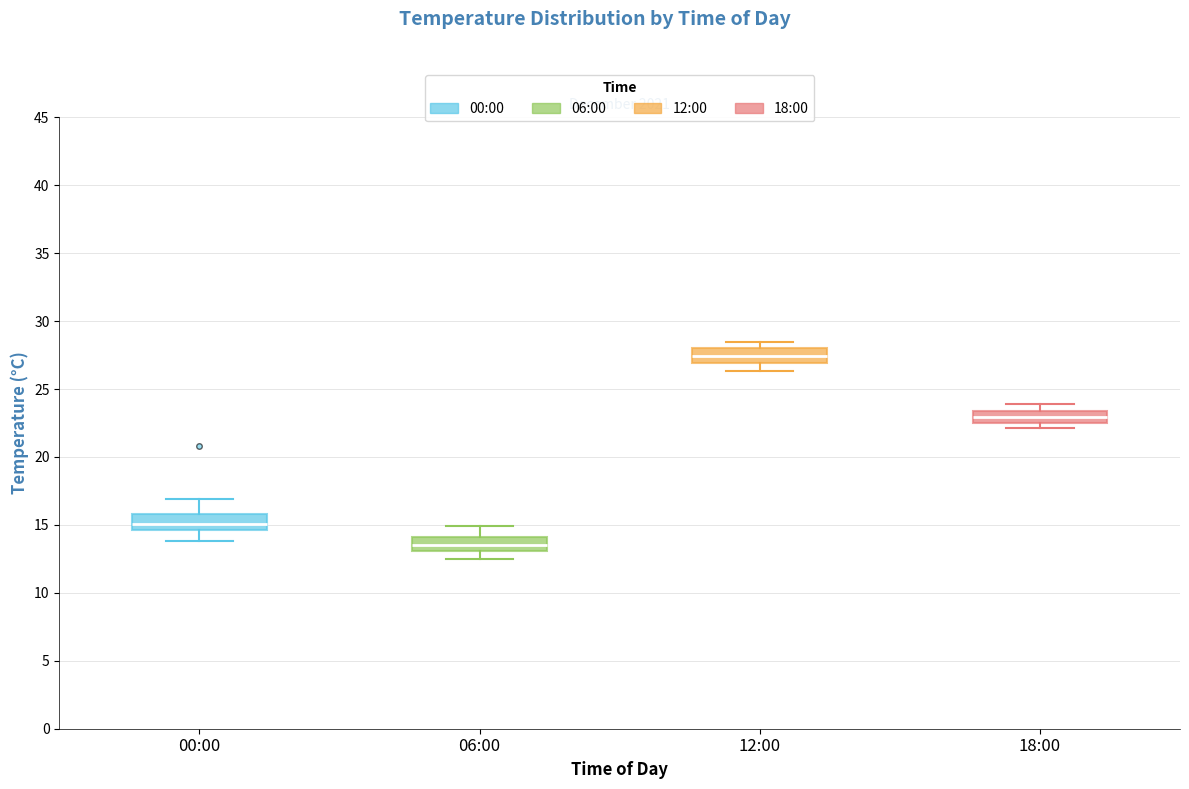

Reading left to right, read every box against the y-axis: the position of its median line, the range the box covers, and the ends of its whiskers. The values are not printed on the chart, so give them approximately, as read against the axis.

00:00: median 15.0, box 14.5 to 16.0, whiskers 14.0 to 17.0
06:00: median 13.5, box 13.0 to 14.0, whiskers 12.5 to 15.0
12:00: median 27.5, box 27.0 to 28.0, whiskers 26.5 to 28.5
18:00: median 23.0, box 22.5 to 23.5, whiskers 22.0 to 24.0